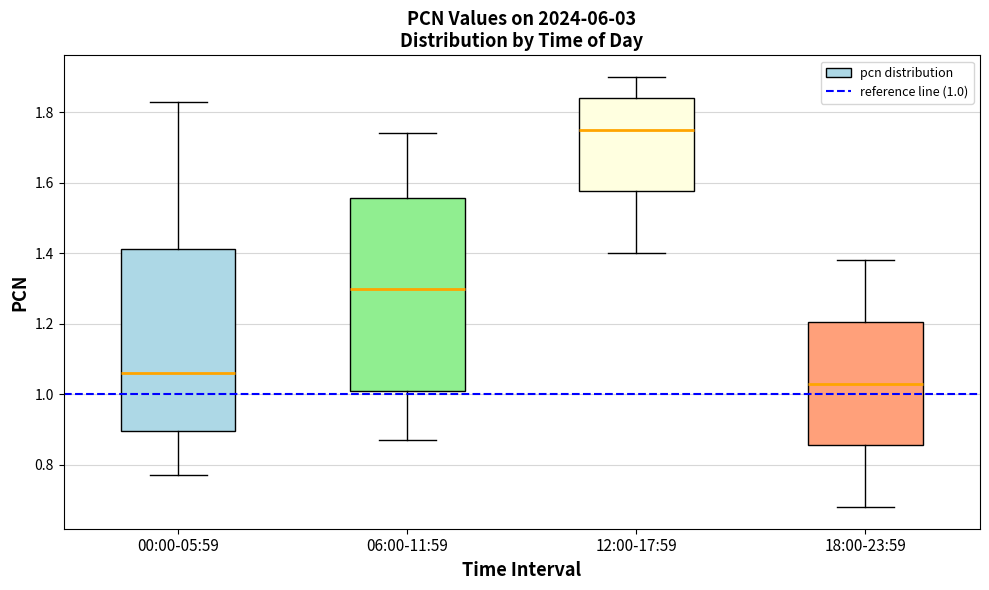

Reading left to right, read every box against the y-axis: the position of its median line, the range the box covers, and the ends of its whiskers. The values are not printed on the chart, so give them approximately, as read against the axis.

00:00-05:59: median 1.06, box 0.90 to 1.42, whiskers 0.78 to 1.84
06:00-11:59: median 1.30, box 1.02 to 1.56, whiskers 0.88 to 1.74
12:00-17:59: median 1.76, box 1.58 to 1.84, whiskers 1.40 to 1.90
18:00-23:59: median 1.04, box 0.86 to 1.20, whiskers 0.68 to 1.38